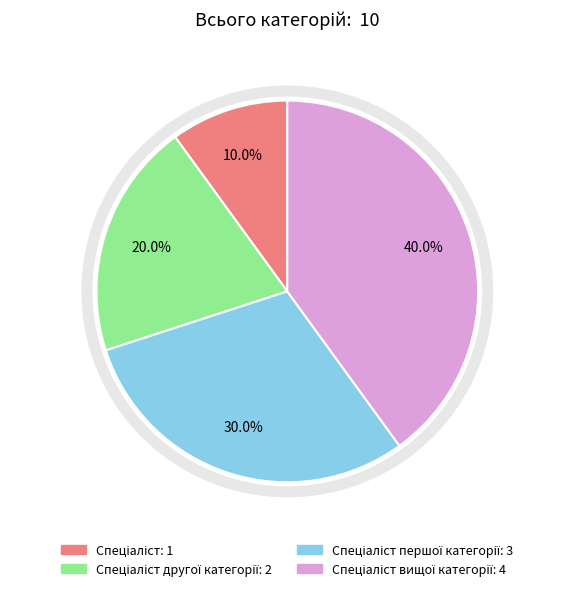

Is there any slice that represents more than half of the pie?

No